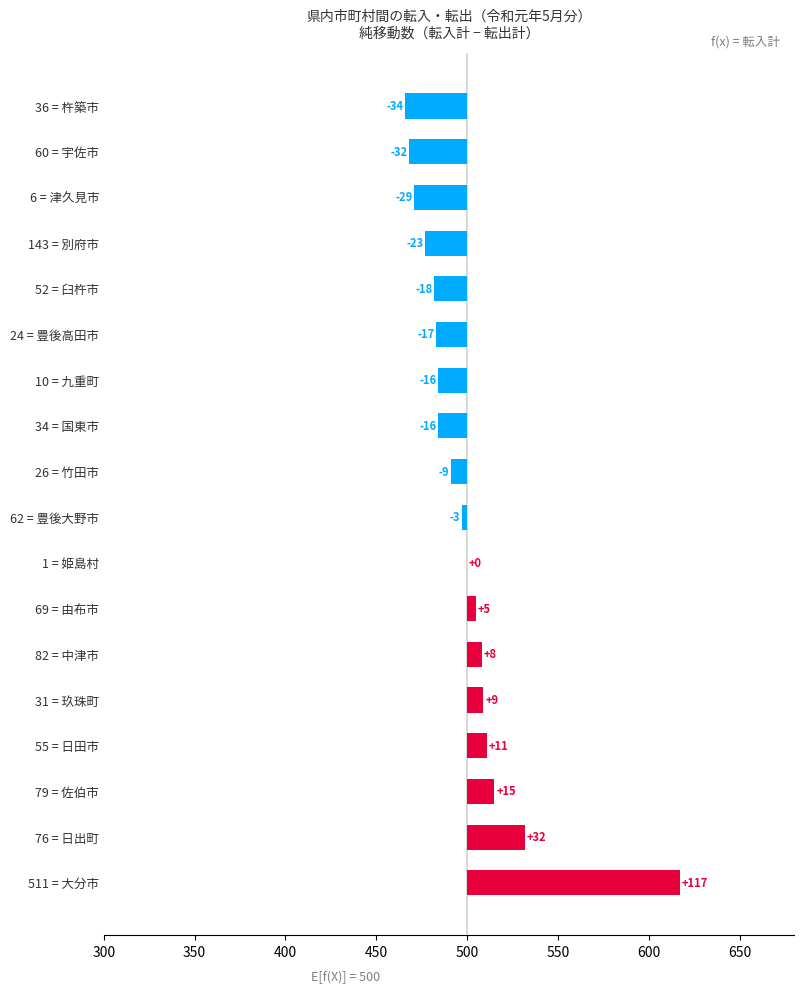

How many positive values are there?

7